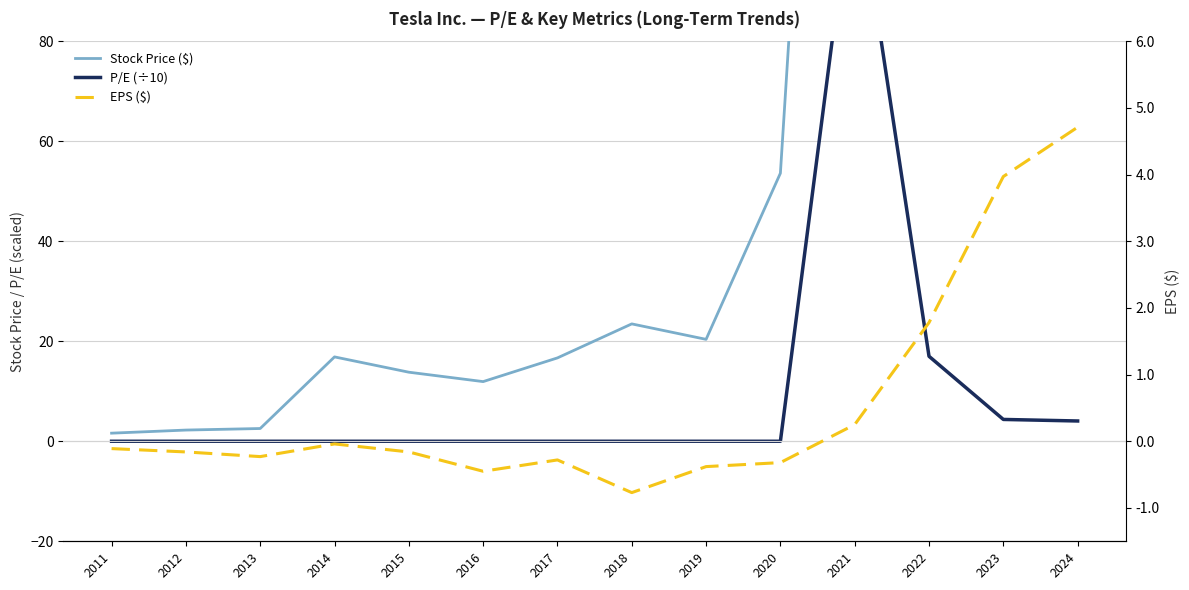

Rank the series by their maximum value, from lowest to highest.

EPS ($), P/E (÷10), Stock Price ($)